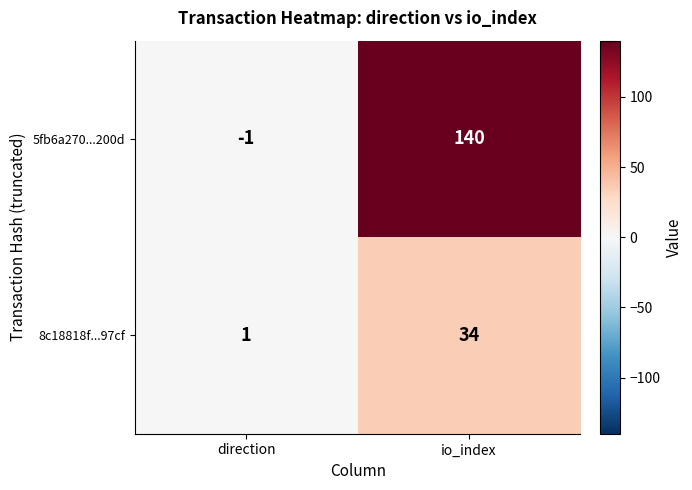

Read the 8c18818f...97cf value at io_index.

34